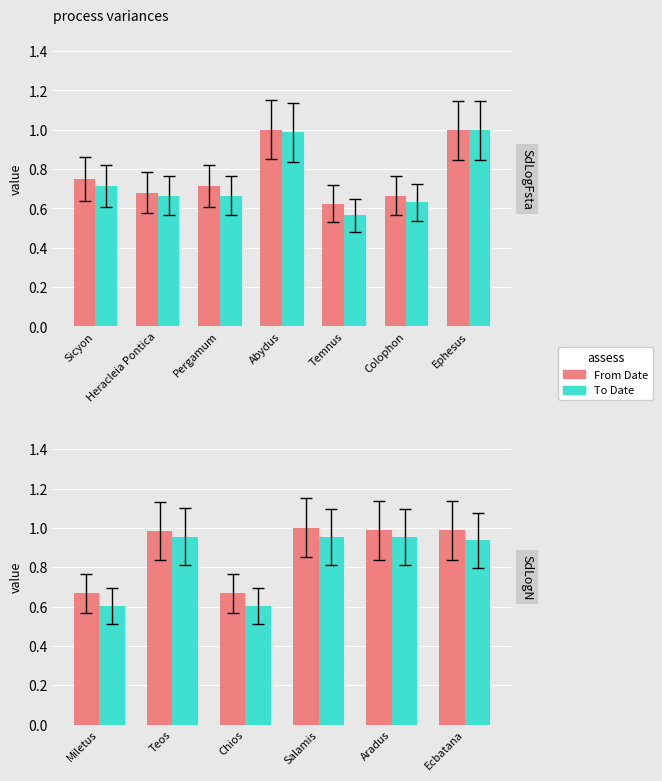

What is the value of the From Date bar at the 5th from the left?

1.0